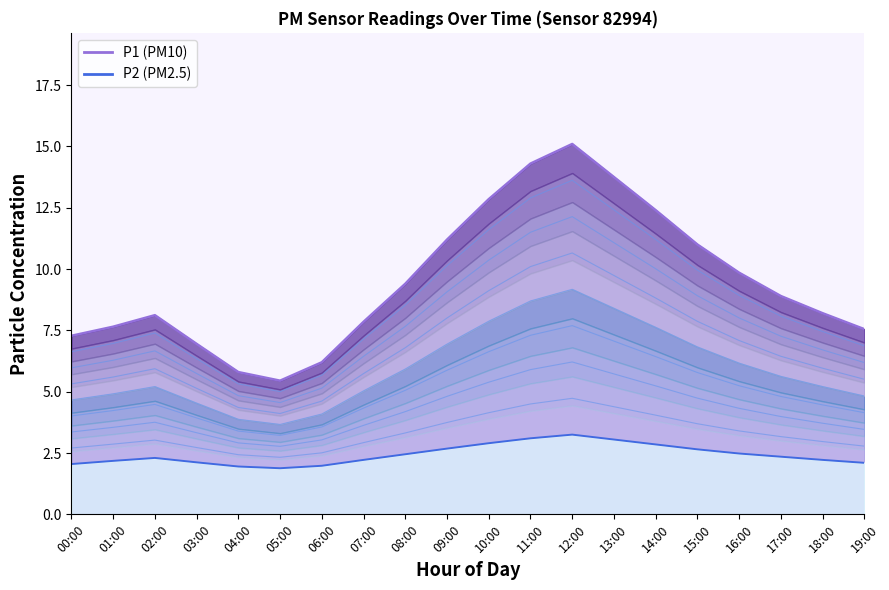

What is the difference between the maximum and minimum values?

1.4